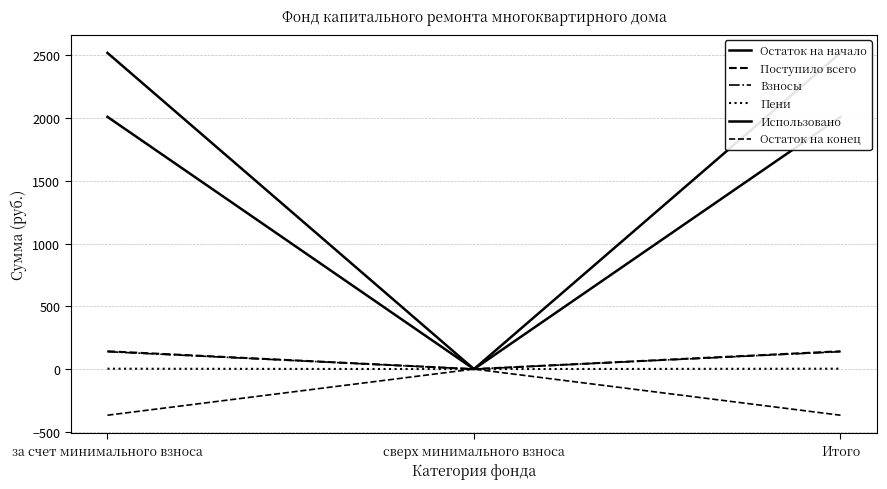

Reading left to right, what are all the values shown in this chart?

Остаток на начало: 2010.4	0.0	2010.4
Поступило всего: 142.1	0.0	142.1
Взносы: 138.9	0.0	138.9
Пени: 3.2	0.0	3.2
Использовано: 2520.1	0.0	2520.1
Остаток на конец: -367.7	0.0	-367.7